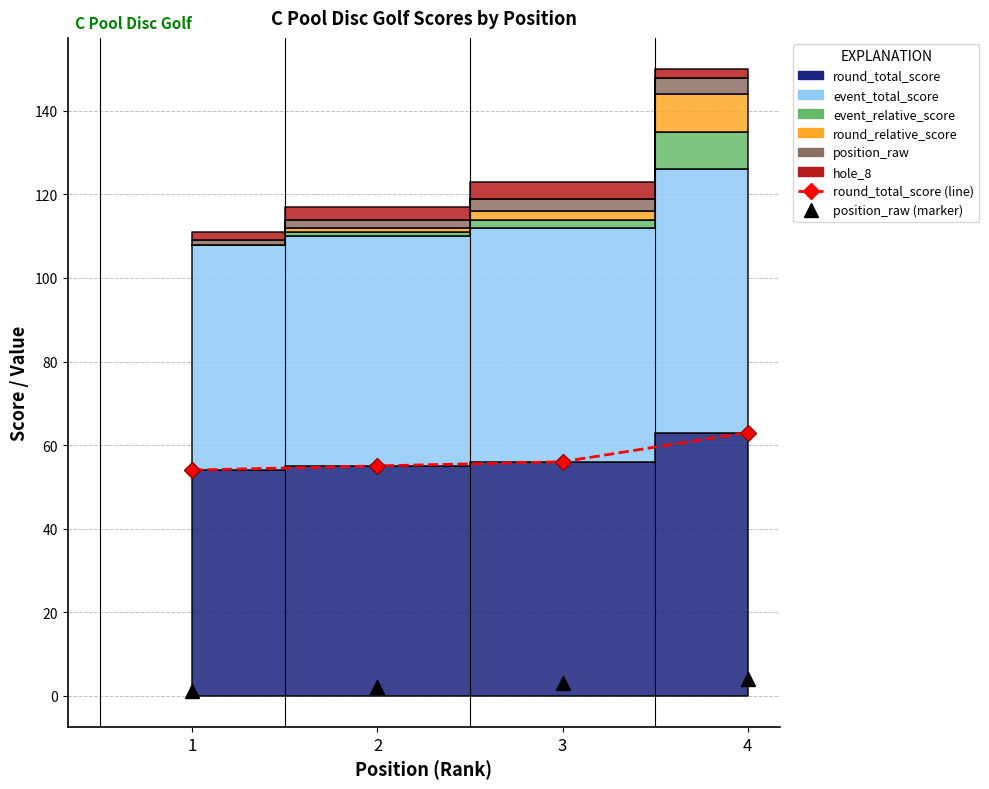

Which label corresponds to the smallest value in the chart?

1